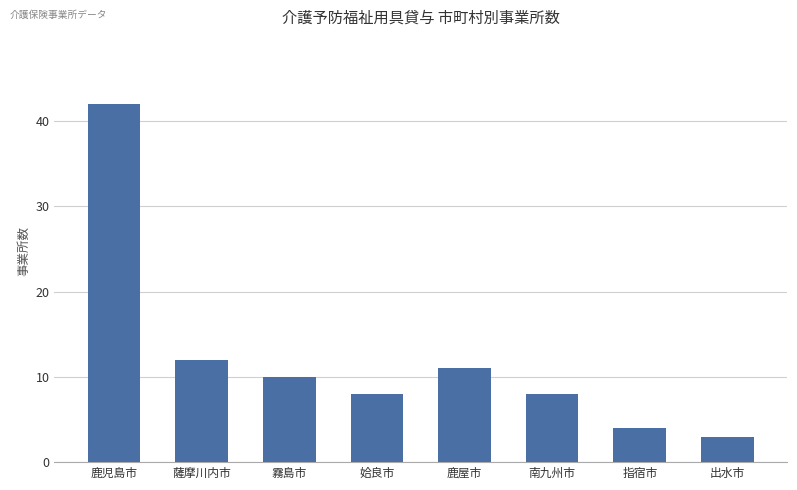

Reading right to left, extract all data points from this chart.

3	4	8	11	8	10	12	42